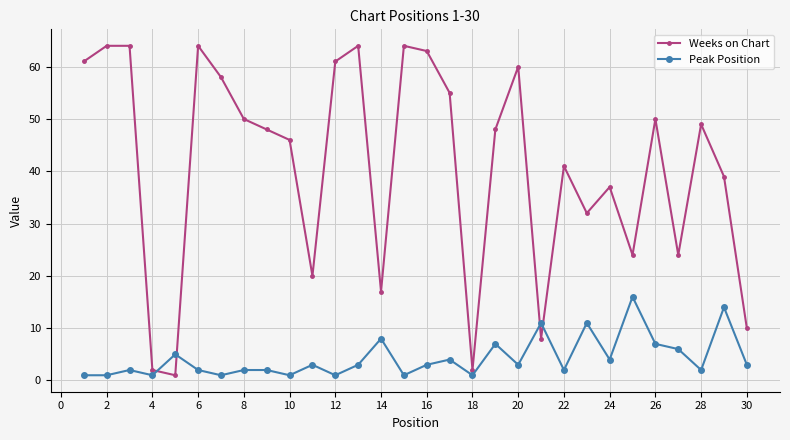

After their last crossing, which series has the higher values: Peak Position or Weeks on Chart?

Weeks on Chart